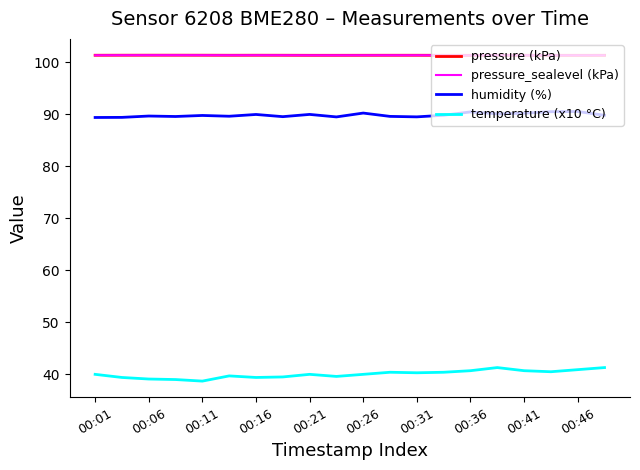

In temperature (x10 °C), how many points are lower than both neighbors (excluding endpoints)?

5